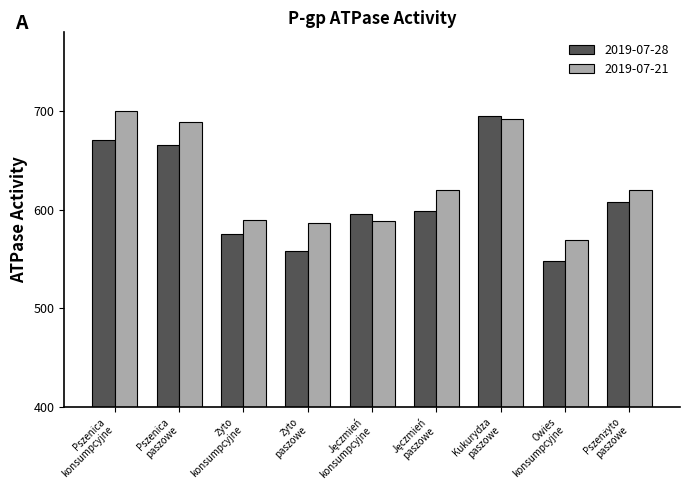

What is the maximum value shown in the chart?

700.0